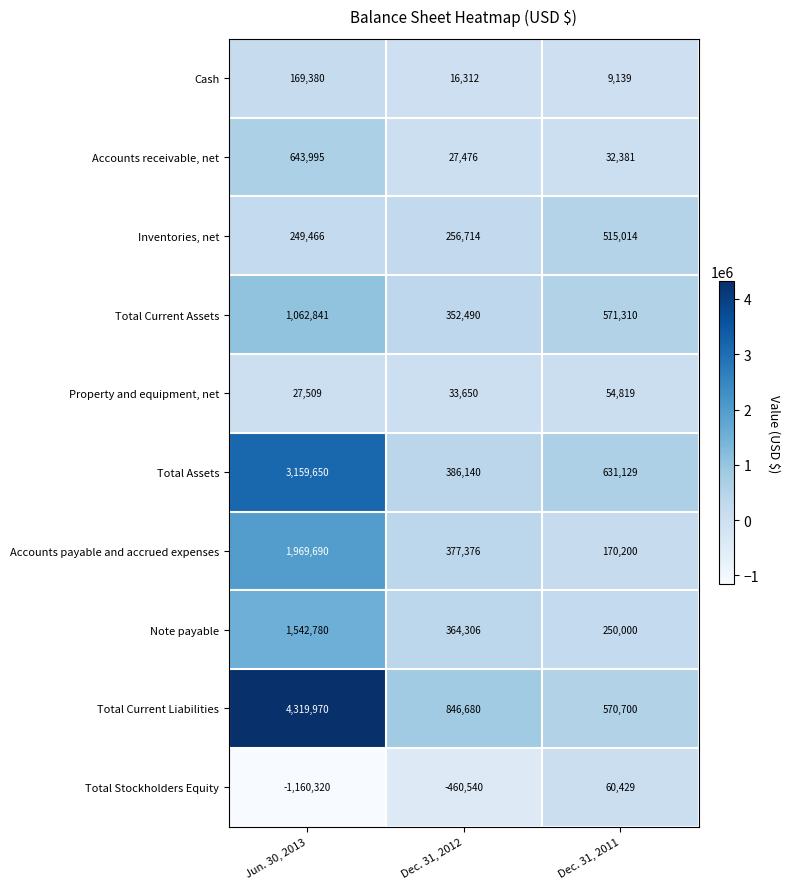

Which series has the largest range (max minus min)?

Total Current Liabilities